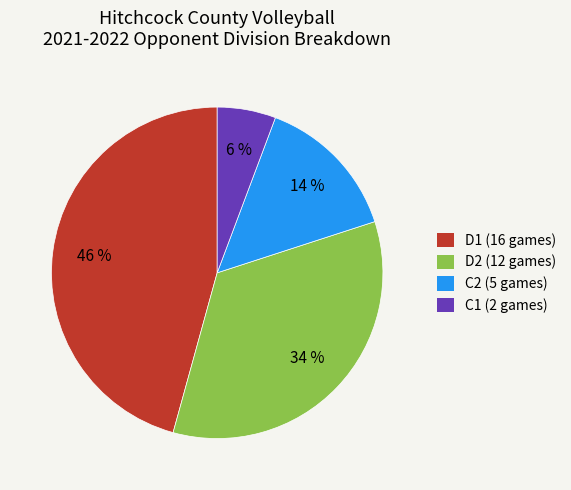

Between D2 (12 games) and D1 (16 games), which is larger?

D1 (16 games)